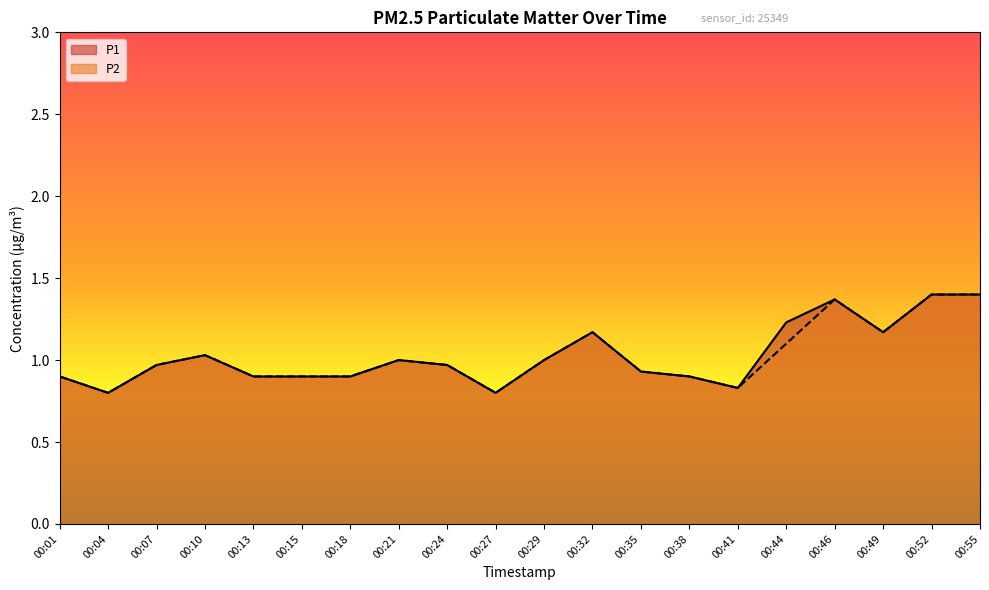

Between 00:46 and 00:44, which is larger?

00:46